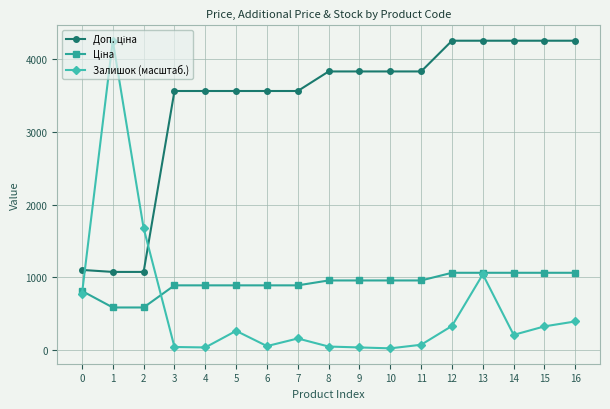

What is the highest value of the Залишок (масштаб.) series?

4250.5